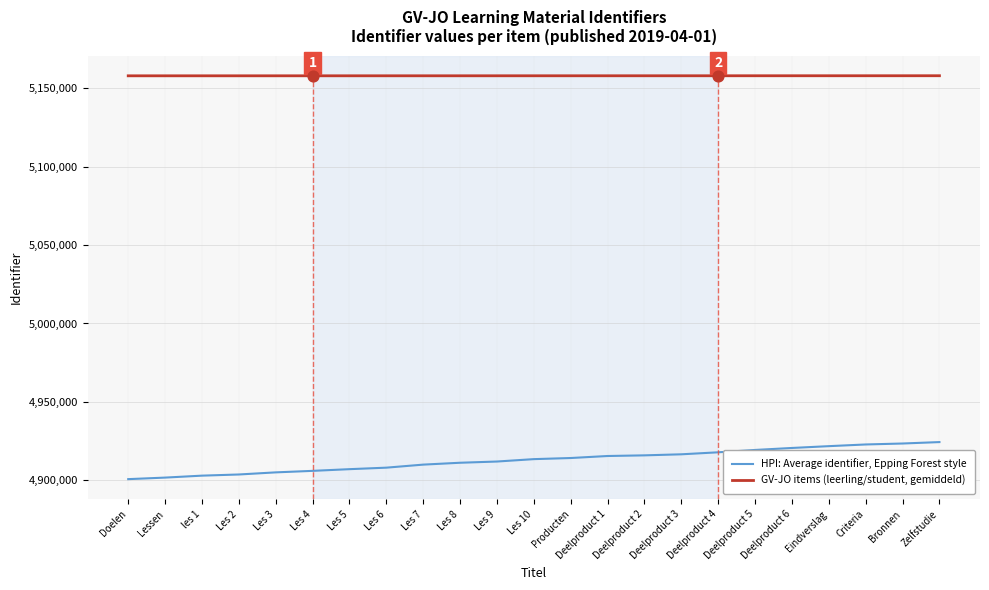

What are all the series names shown in the legend?

HPI: Average identifier, Epping Forest style, GV-JO items (leerling/student, gemiddeld)